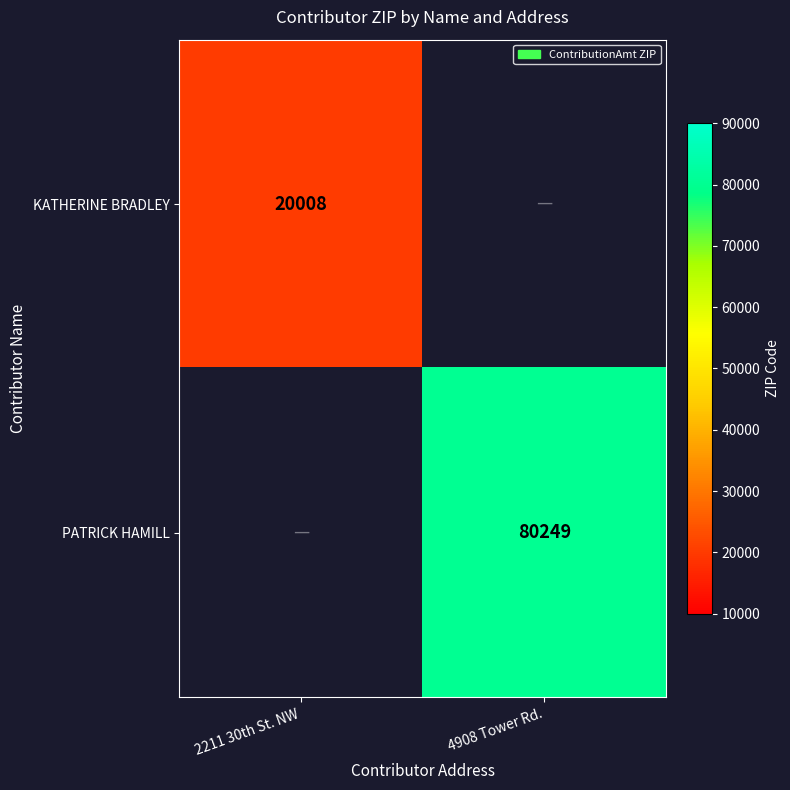

Is the value of PATRICK HAMILL at 4908 Tower Rd. greater than the value of KATHERINE BRADLEY at 2211 30th St. NW?

Yes